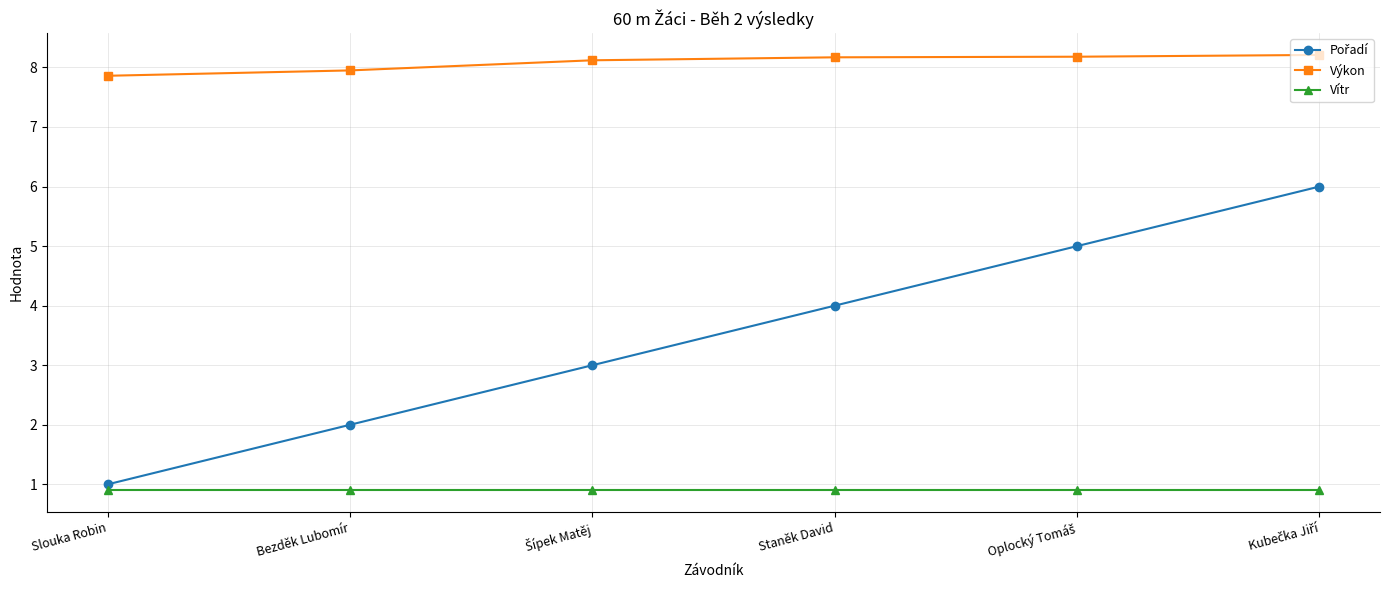

What position from the right is Staněk David?

3